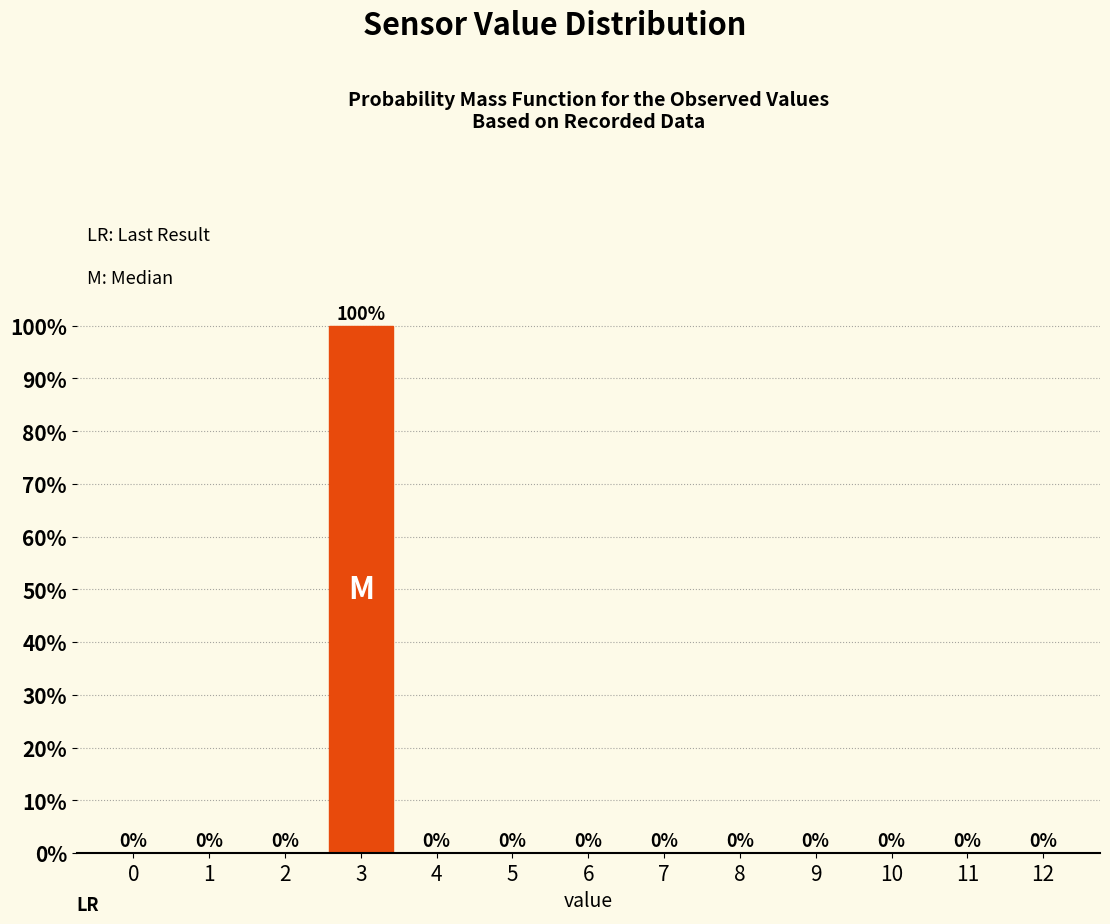

Reading left to right, list all the values displayed in this chart.

0=0	1=0	2=0	3=100	4=0	5=0	6=0	7=0	8=0	9=0	10=0	11=0	12=0